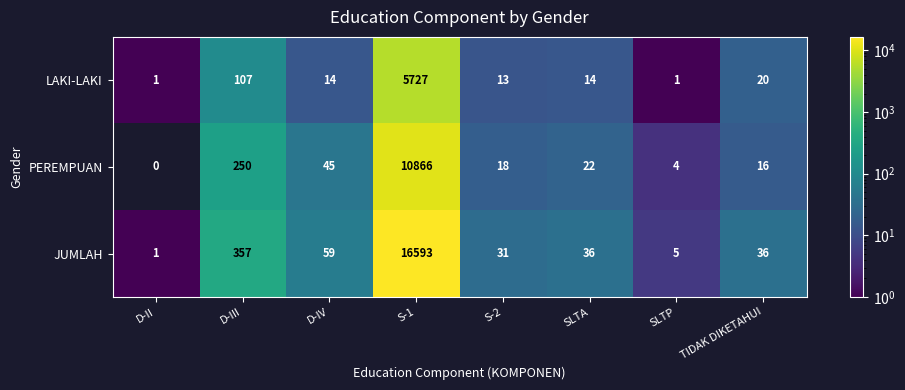

Which series has the widest spread of values?

JUMLAH